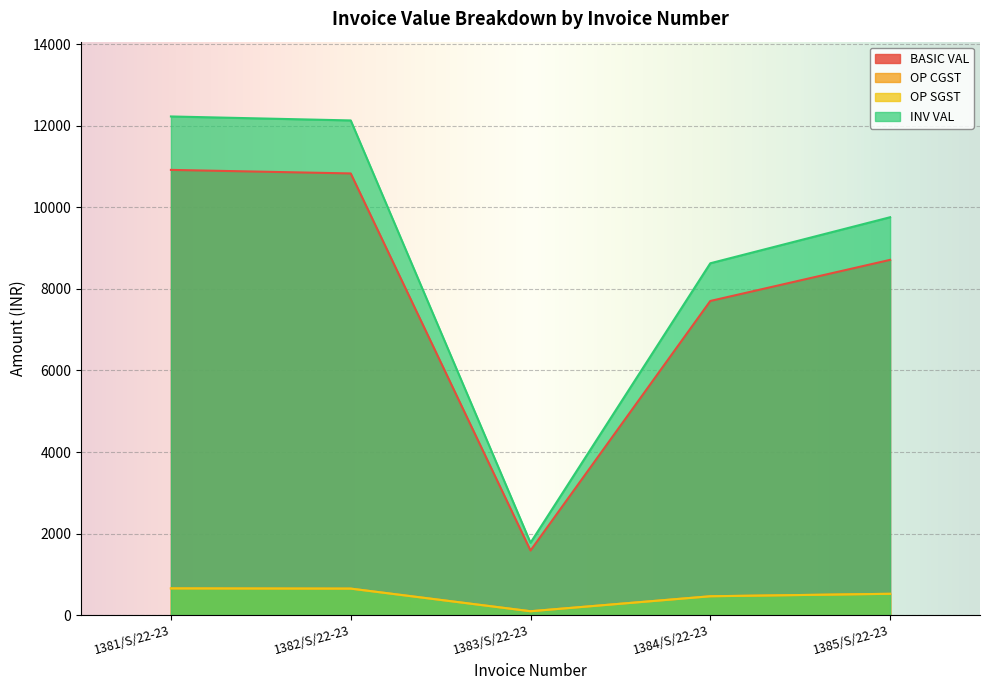

Which series has the largest range (max minus min)?

INV VAL